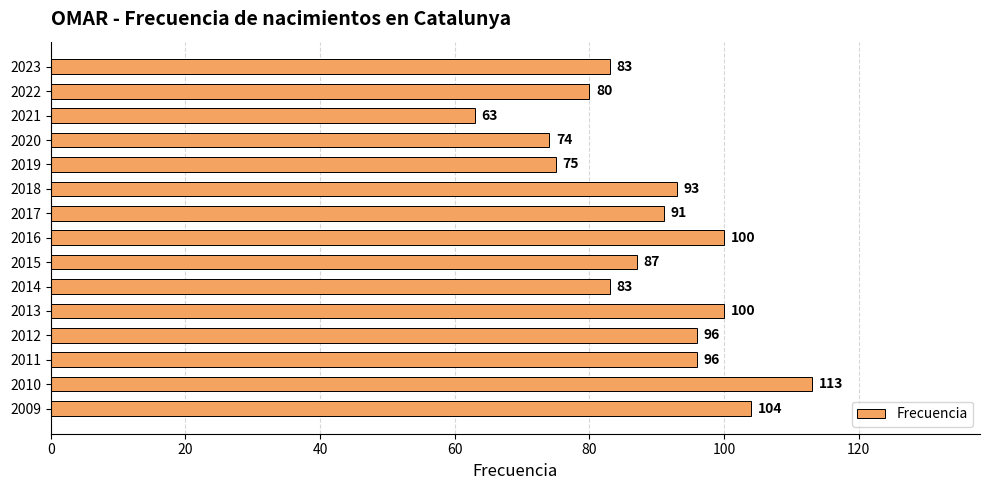

Approximately how many times larger is the value at 2013 compared to 2011?

1.0